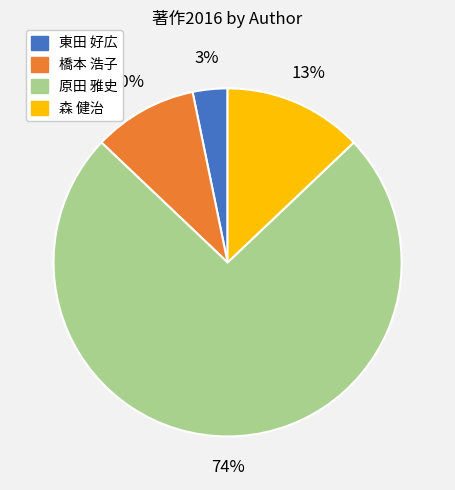

Approximately how many times larger is the value at 森 健治 compared to 橋本 浩子?

1.3